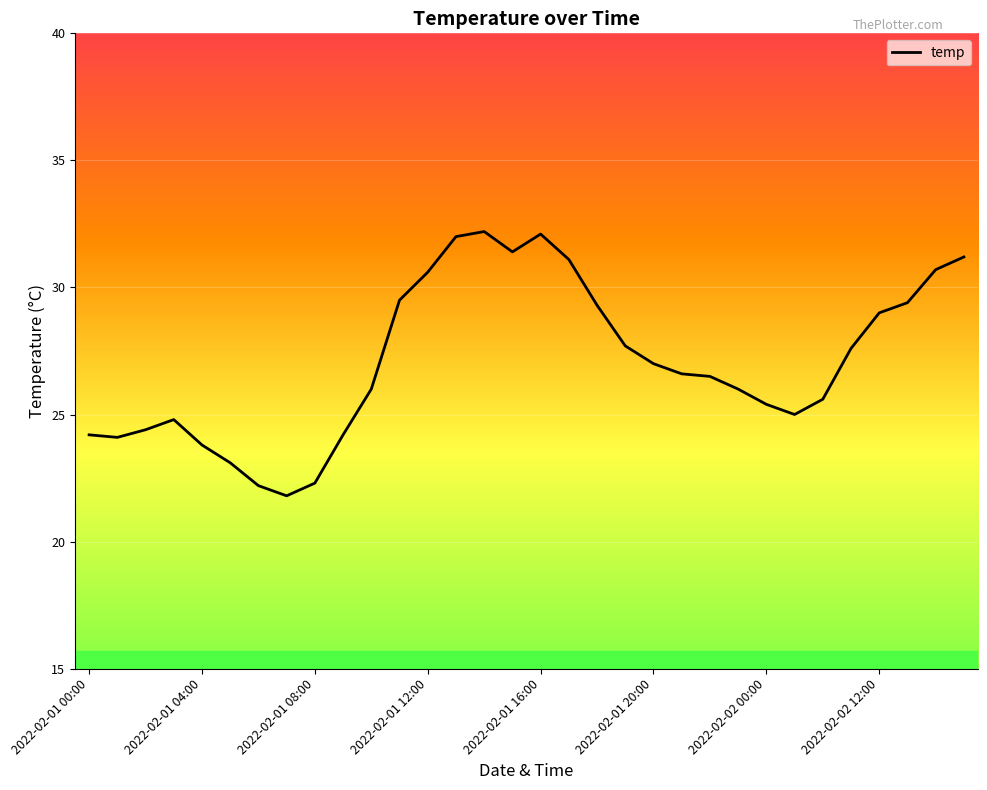

What is the minimum value shown in the chart?

21.8